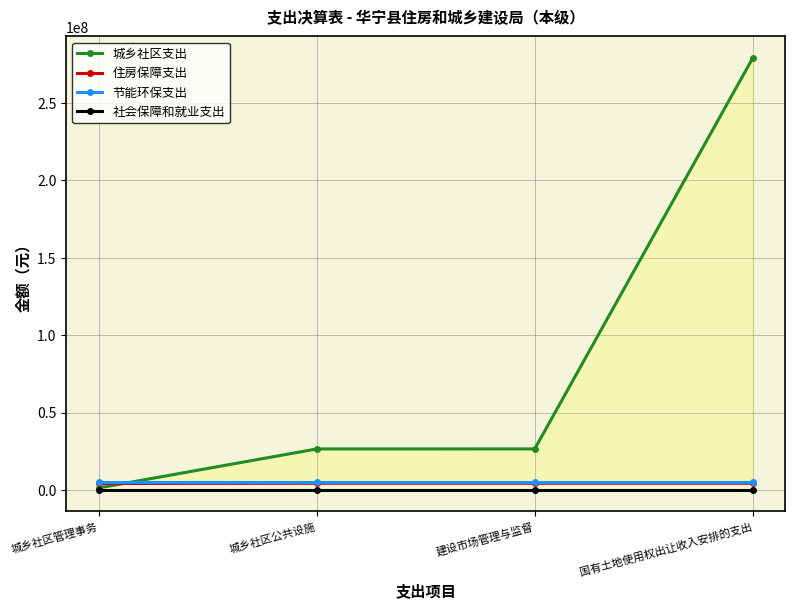

What is the spread (max minus min) of values at 城乡社区公共设施?

26316417.6